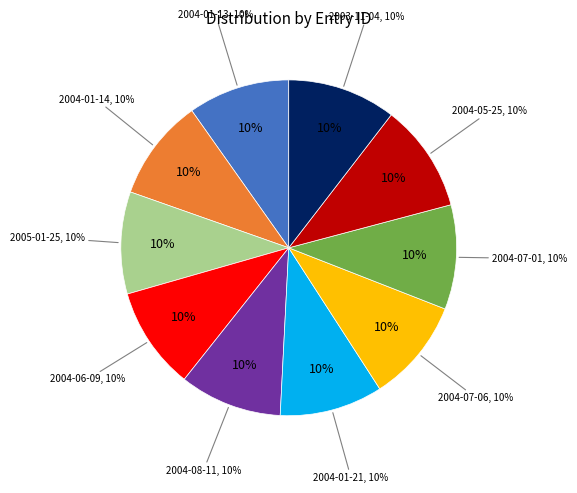

Combined, what portion of the pie is 2004-05-25 and 2004-06-09?

20.3%